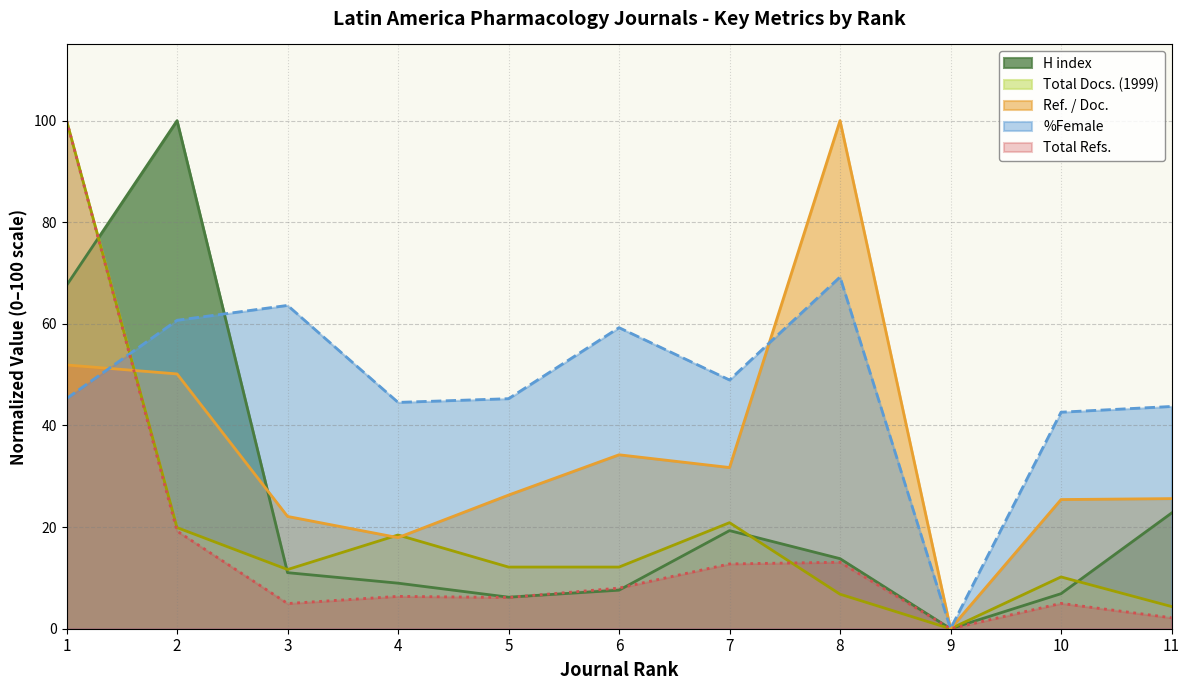

How many data points in Total Refs. are less than 6?

4